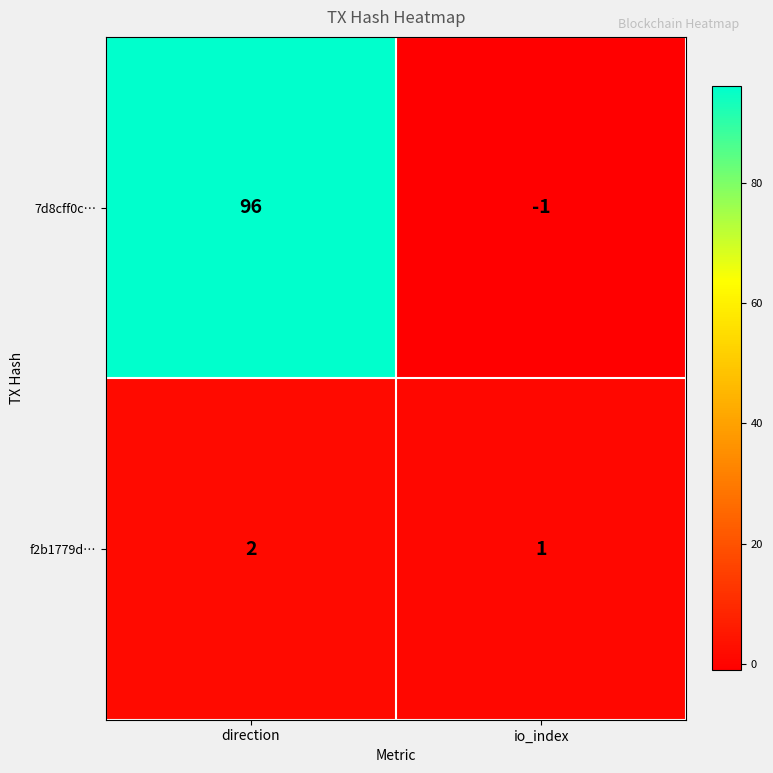

The value of 7d8cff0c… at io_index is -2. True or false?

False